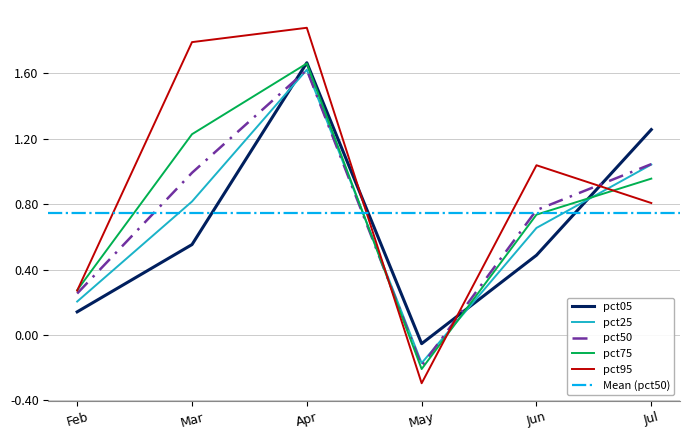

Rank the categories by pct05 value from highest to lowest.

Apr, Jul, Mar, Jun, Feb, May